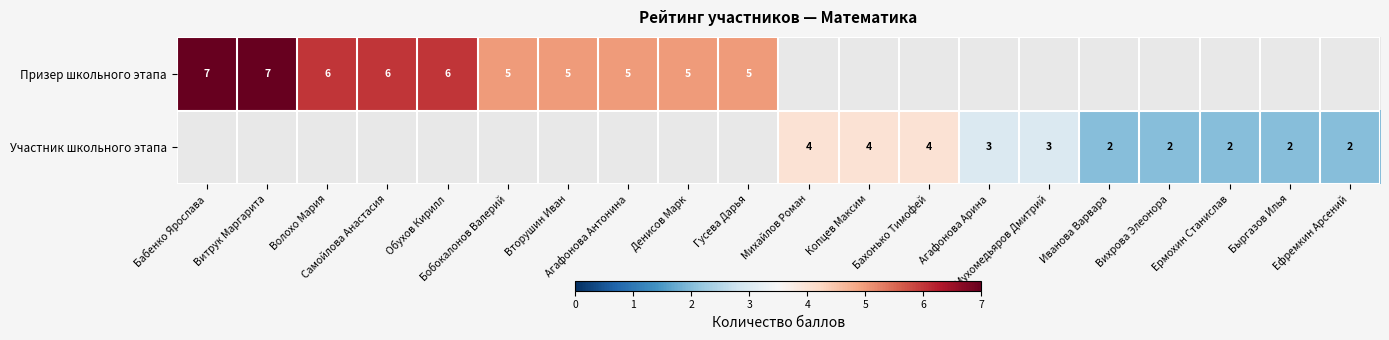

Rank the series by their maximum value, from highest to lowest.

Призер школьного этапа, Участник школьного этапа